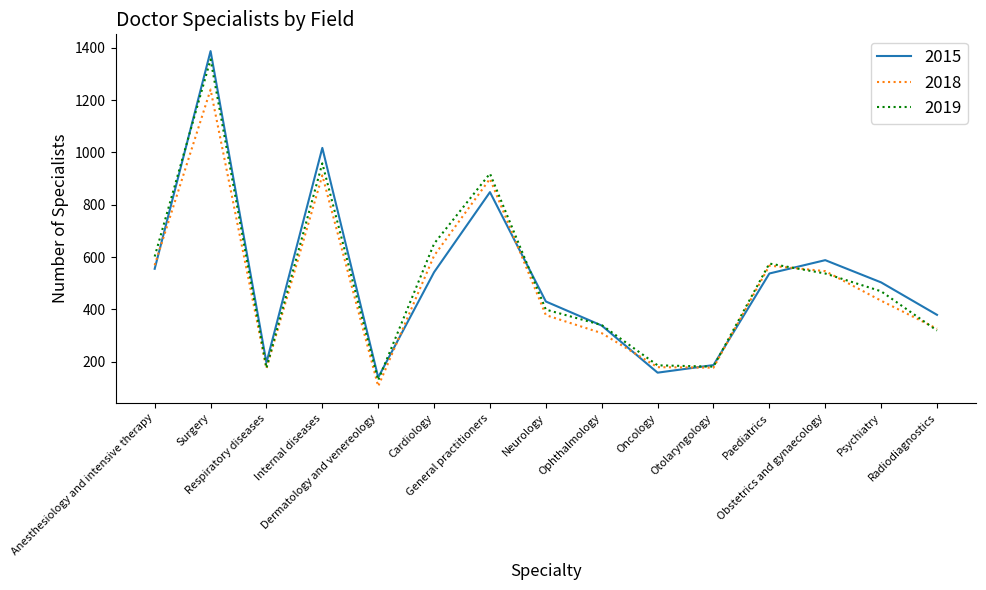

Which series has the largest range (max minus min)?

2015